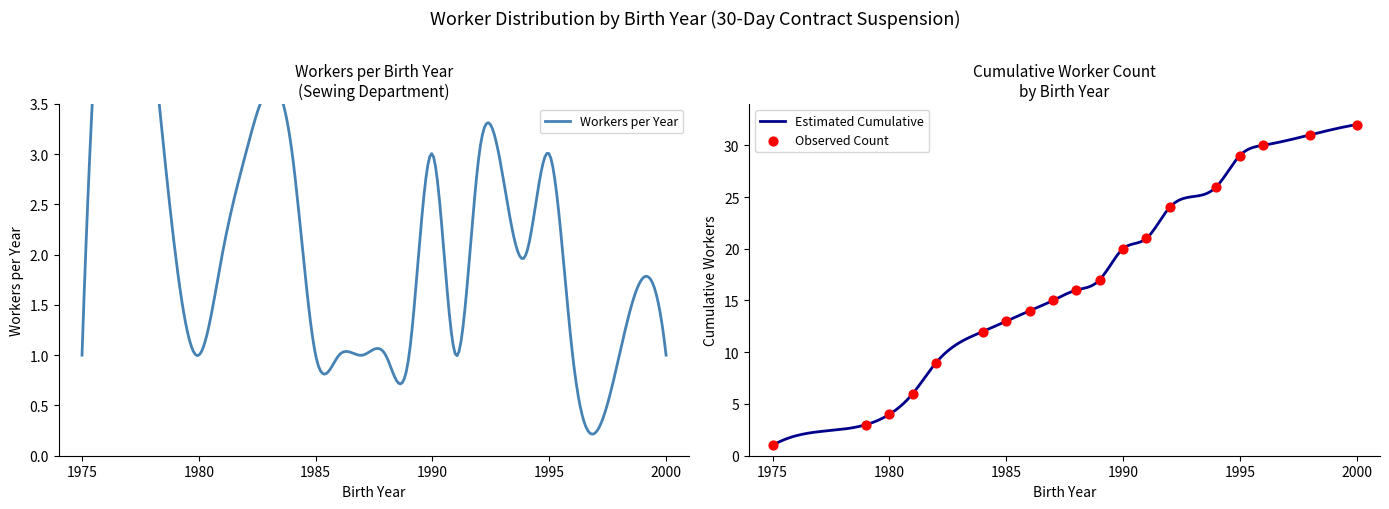

At how many categories does at least one series exceed 4?

16